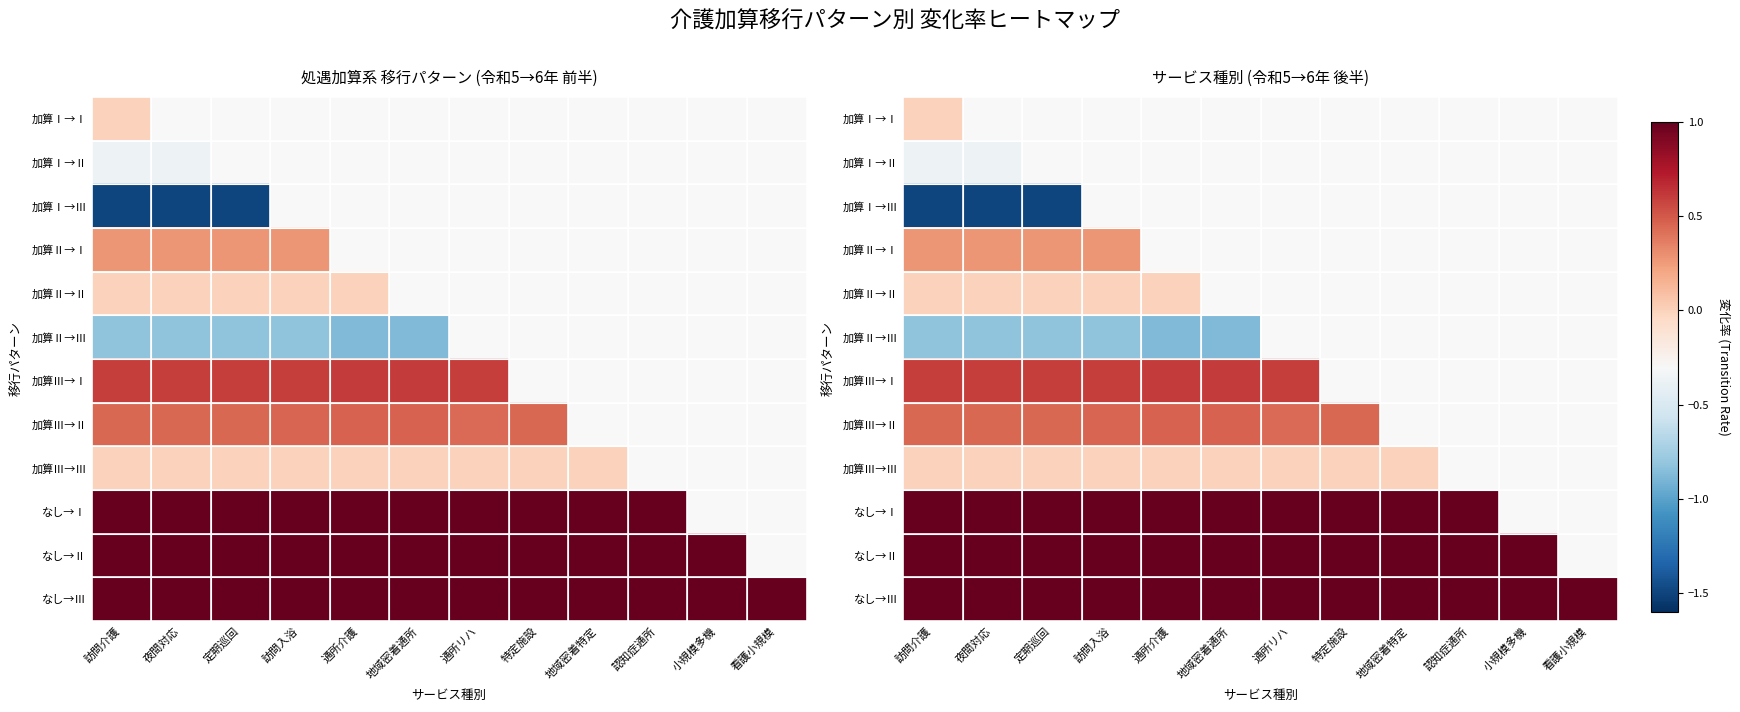

At which label is なし→Ⅱ closest to 1?

訪問介護